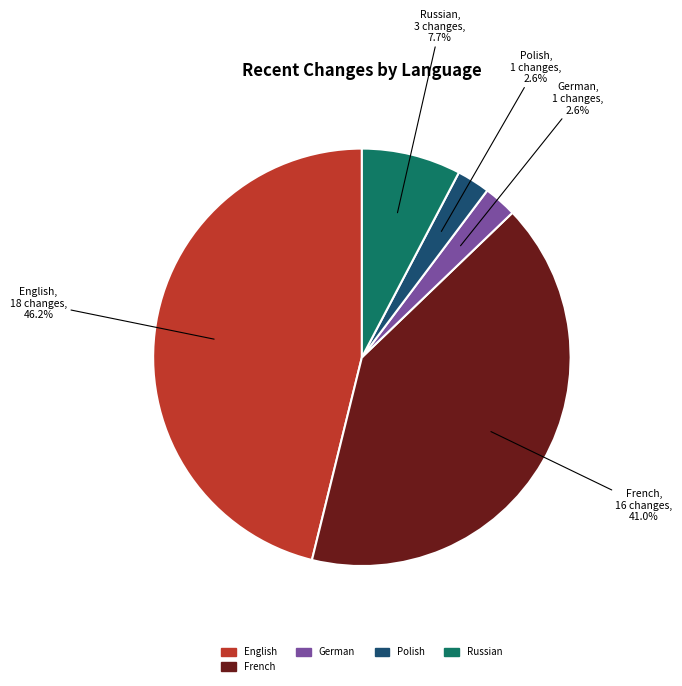

Does any single category account for the majority?

No